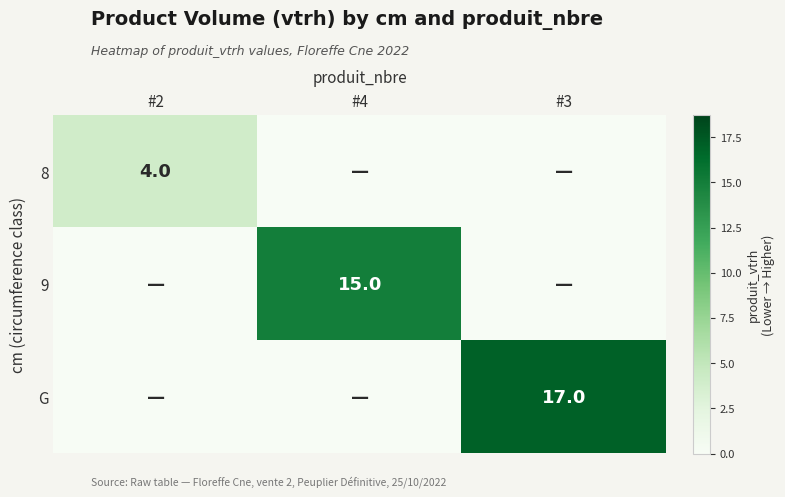

Is it true that G equals 4 at #3?

False